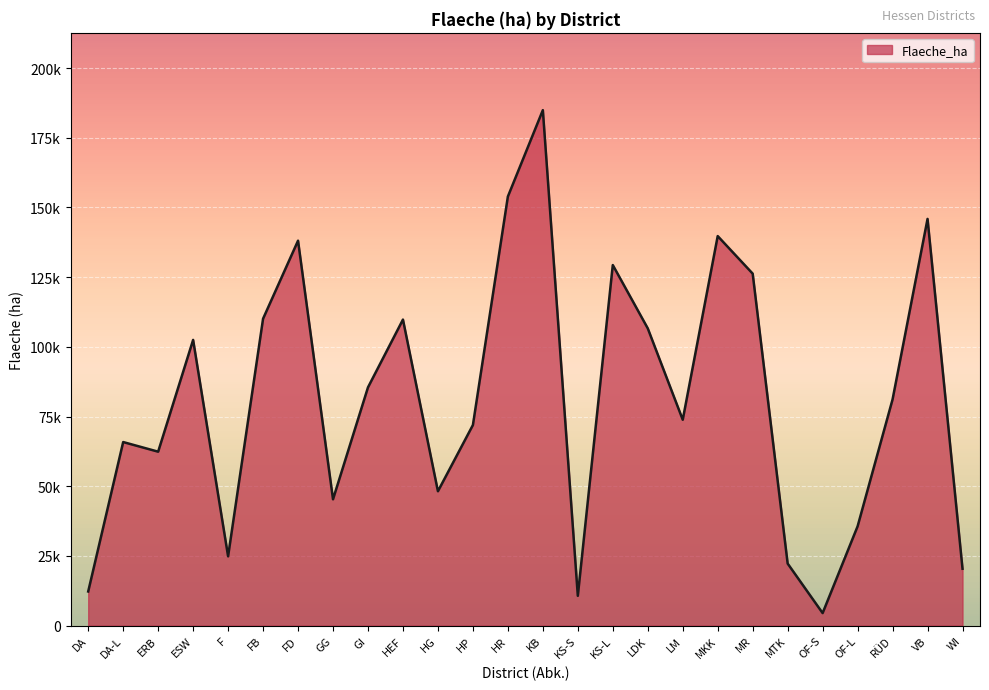

Reading left to right, extract all data points from this chart.

DA=12232.0	DA-L=65835.6	ERB=62380.4	ESW=102474.0	F=24841.0	FB=110078.6	FD=138060.3	GG=45304.8	GI=85457.1	HEF=109771.7	HG=48189.7	HP=71936.4	HR=153903.0	KB=184885.3	KS-S=10675.4	KS-L=129329.4	LDK=106616.8	LM=73845.2	MKK=139718.1	MR=126249.1	MTK=22249.4	OF-S=4483.4	OF-L=35605.5	RÜD=81144.9	VB=145879.9	WI=20389.2